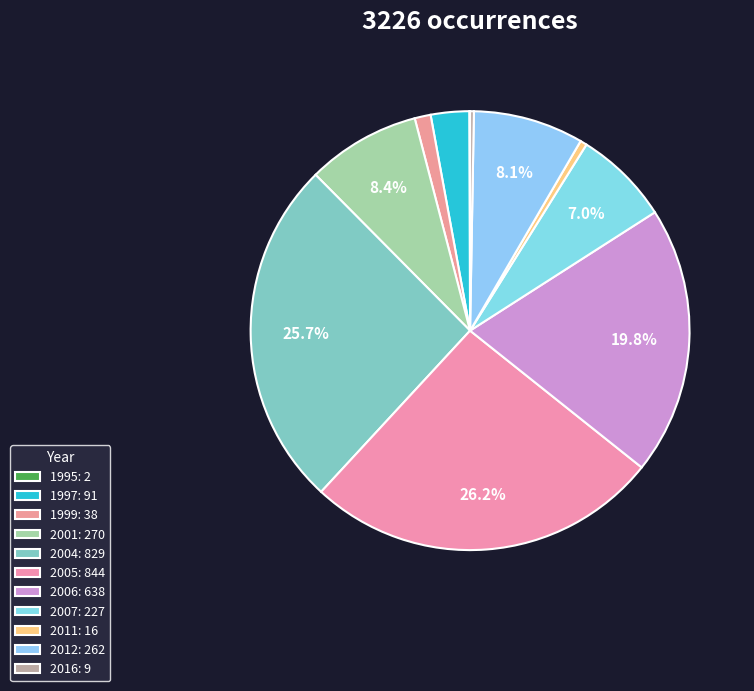

Which has a higher value, 1995 or 2012?

2012